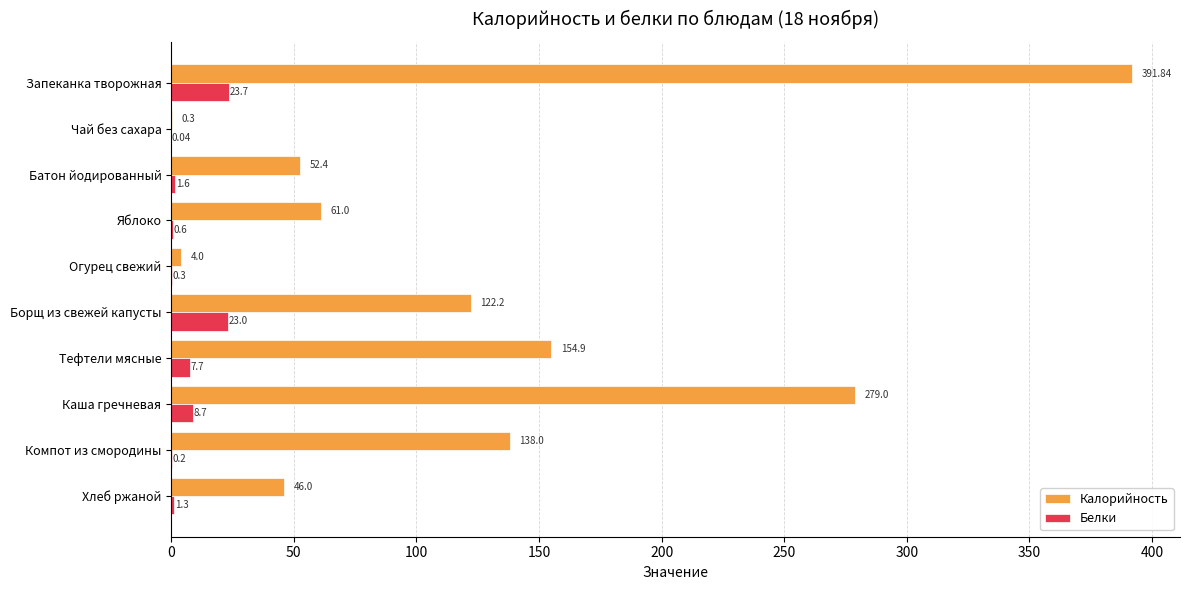

What is the sum of the Калорийность values at Каша гречневая and Чай без сахара?

279.3